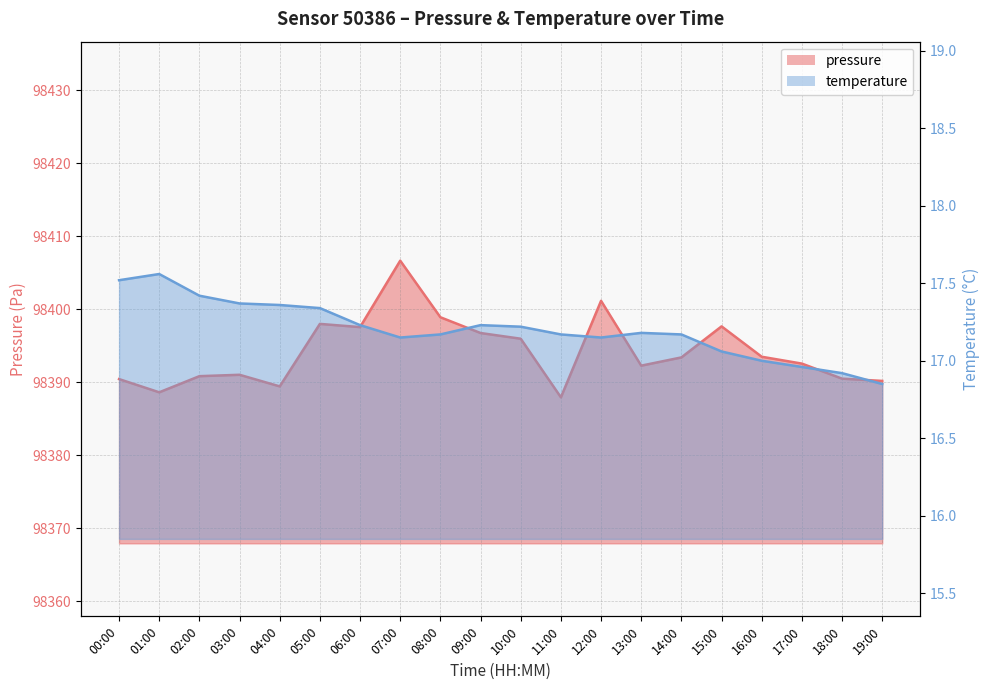

What is the value of the pressure point at the 16th from the left?

98397.7